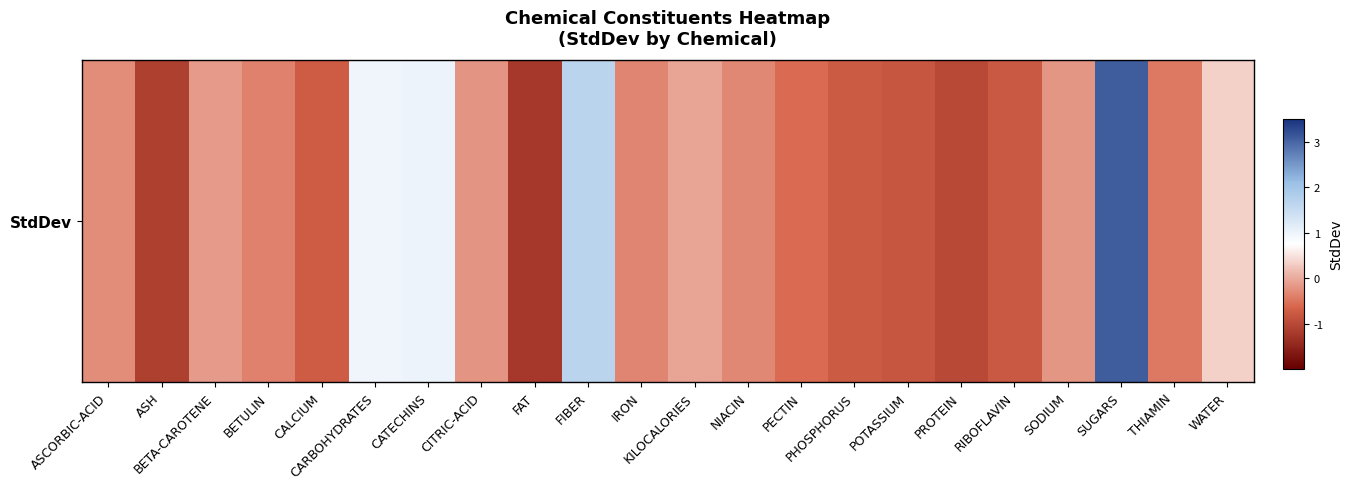

Reading right to left, list all the values displayed in this chart.

WATER=0.3	THIAMIN=-0.4	SUGARS=3.1	SODIUM=-0.2	RIBOFLAVIN=-0.8	PROTEIN=-1.0	POTASSIUM=-0.8	PHOSPHORUS=-0.8	PECTIN=-0.6	NIACIN=-0.3	KILOCALORIES=-0.0	IRON=-0.3	FIBER=1.7	FAT=-1.2	CITRIC-ACID=-0.2	CATECHINS=1.0	CARBOHYDRATES=0.9	CALCIUM=-0.7	BETULIN=-0.4	BETA-CAROTENE=-0.2	ASH=-1.1	ASCORBIC-ACID=-0.3